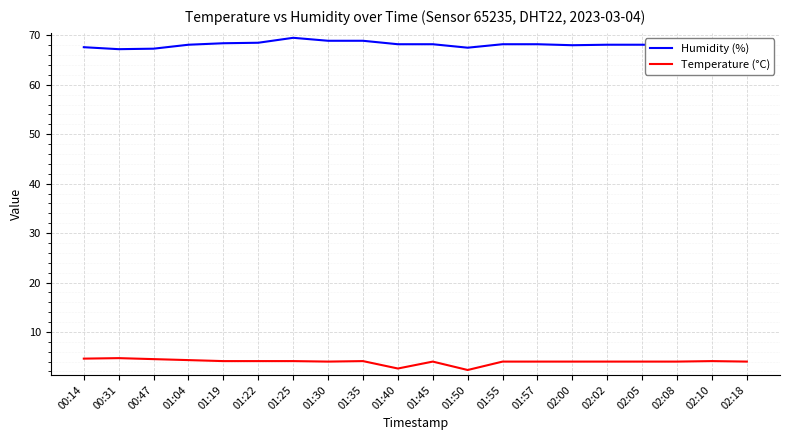

The value of Humidity (%) at 00:47 is 34.3. True or false?

False